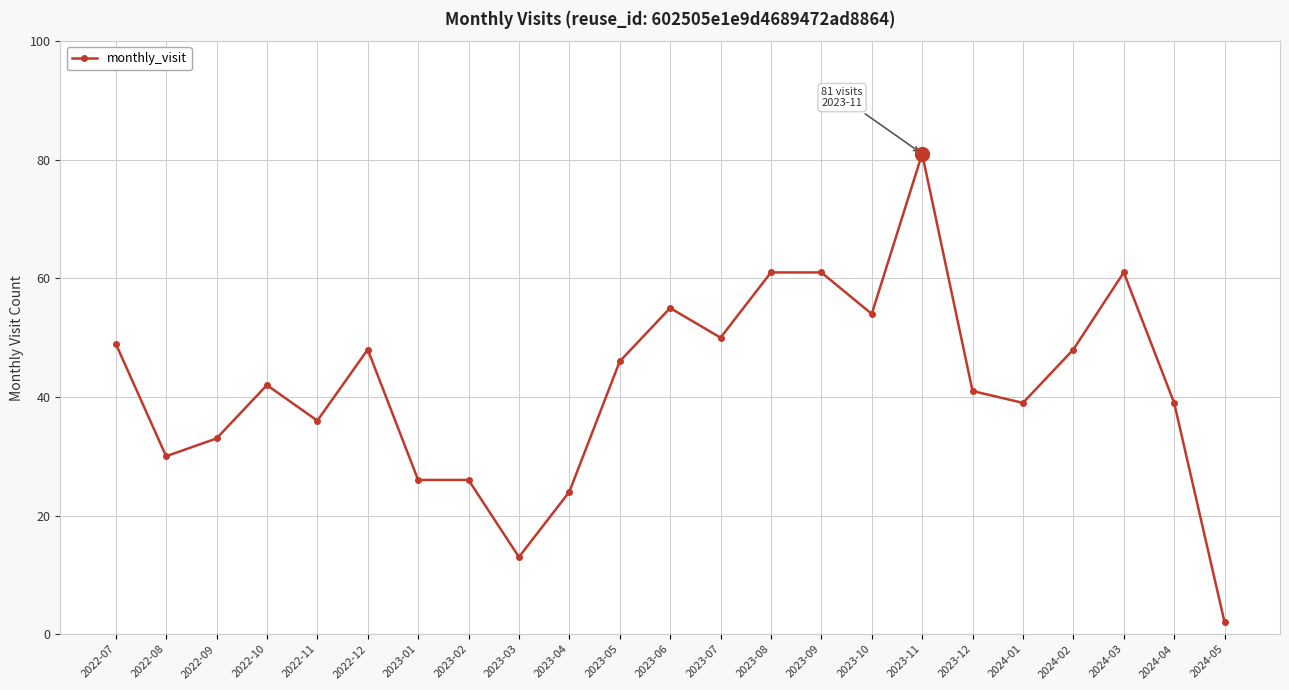

What is the value of the 1st point from the left?

49